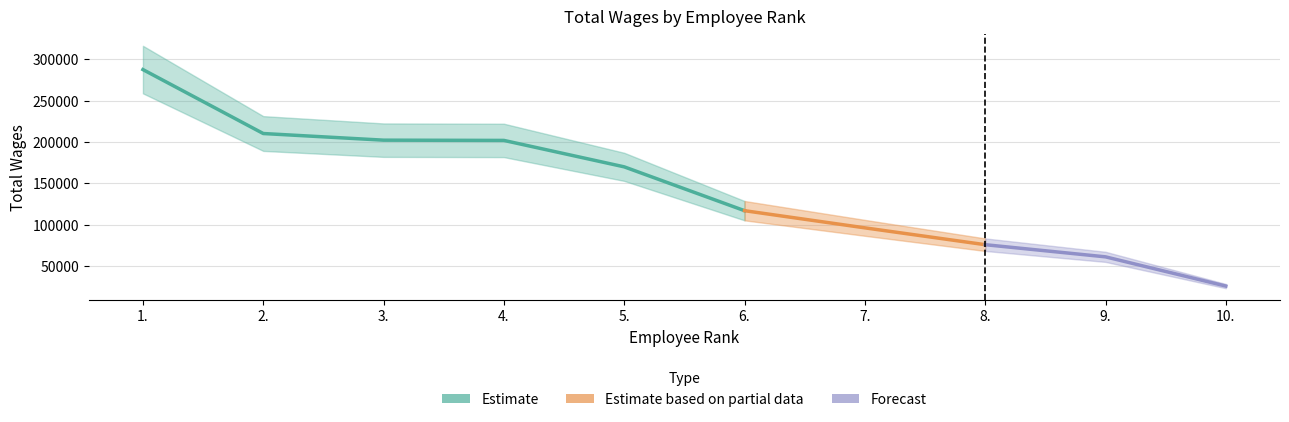

How many data points are less than 170072?

5